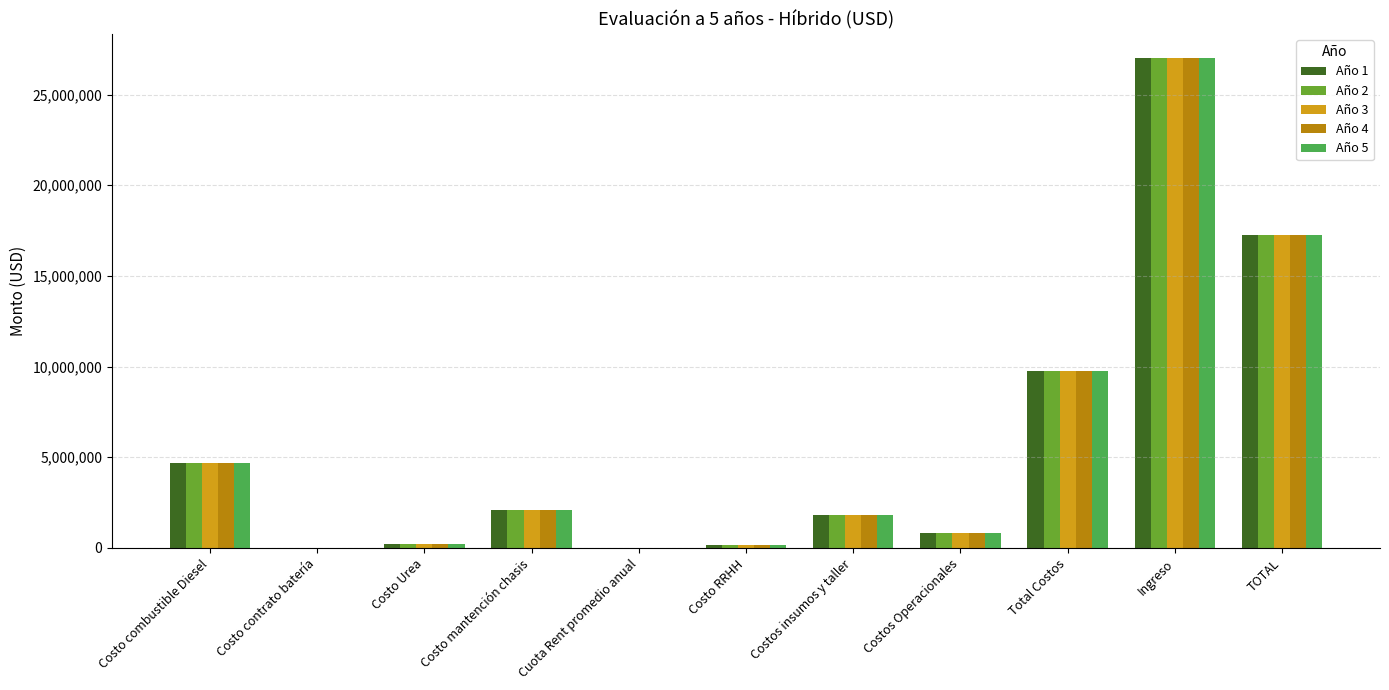

The Año 2 series shows 2075062.5 at Costo mantención chasis. True or false?

True